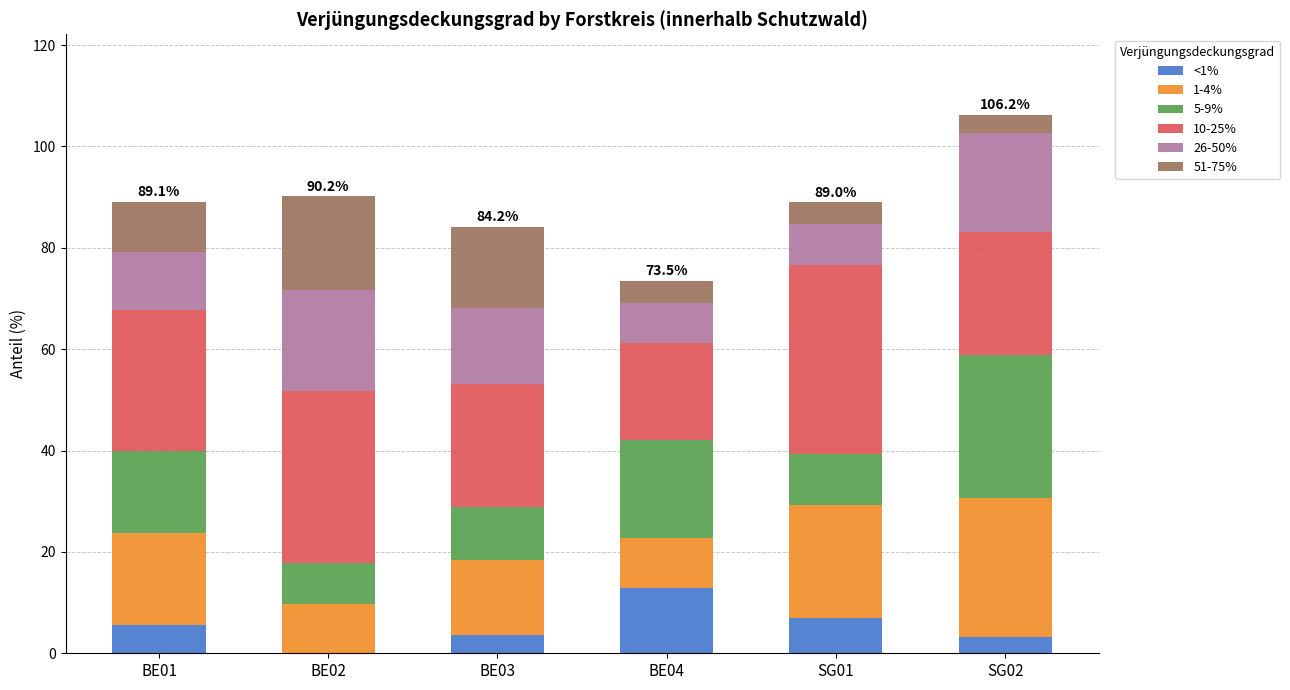

At which category is the sum across all series the highest?

SG02